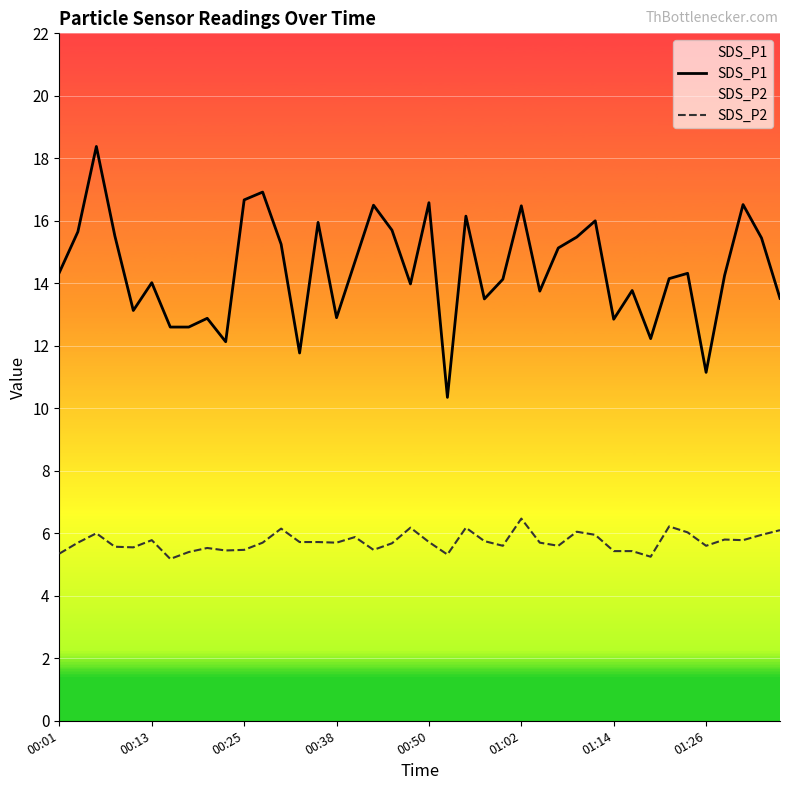

True or false: SDS_P2 has a value of 5.7 at 11.

True